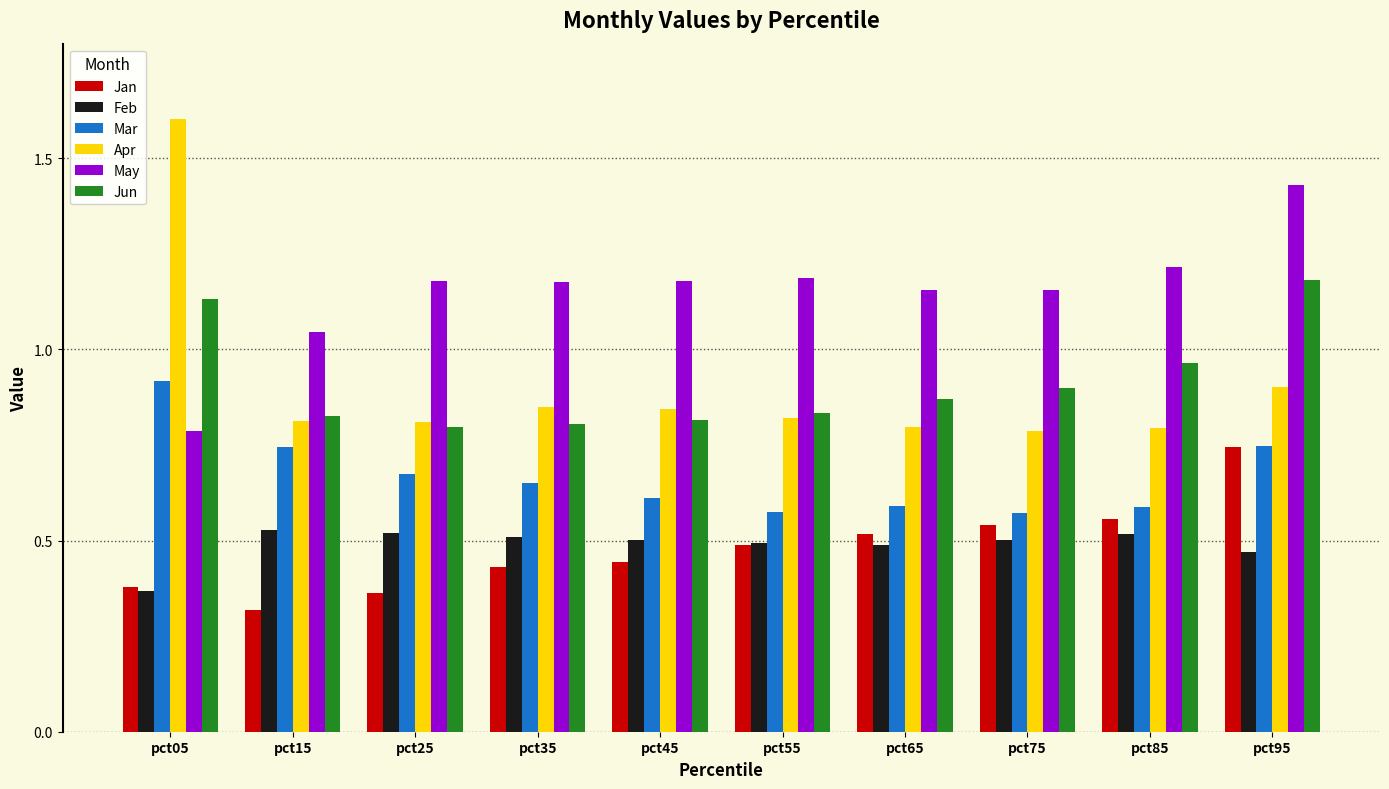

What is the difference between the maximum and minimum values in the Mar series?

0.3